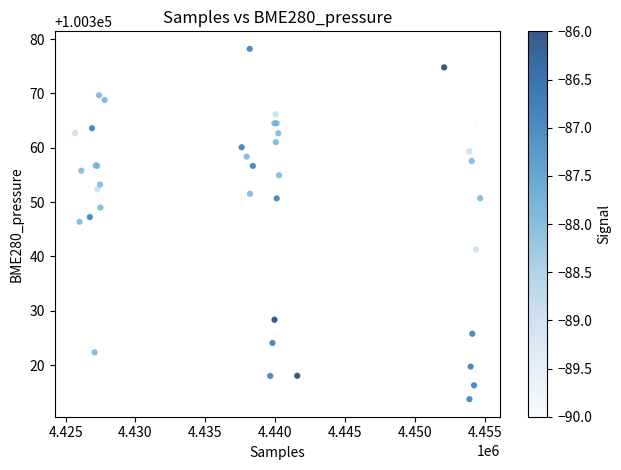

What Y value in the scatter plot is closest to 100345?

100346.4